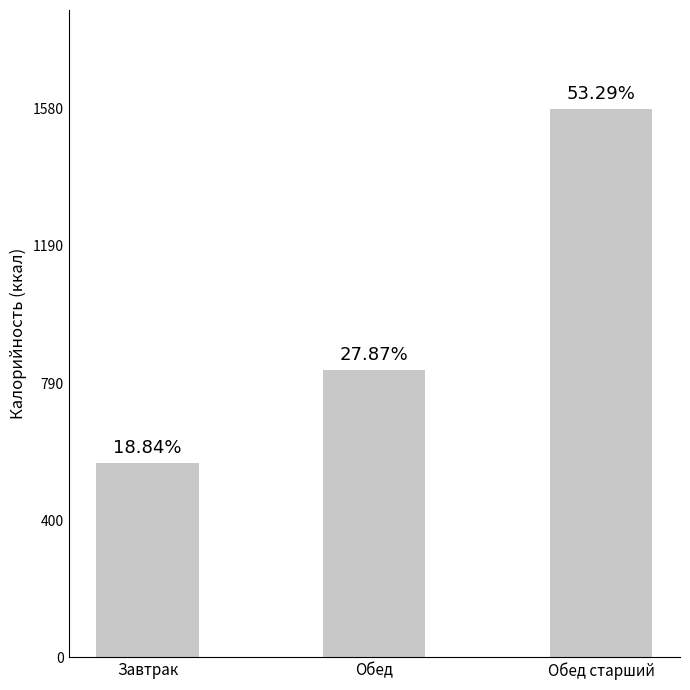

Are the bars horizontal?

No